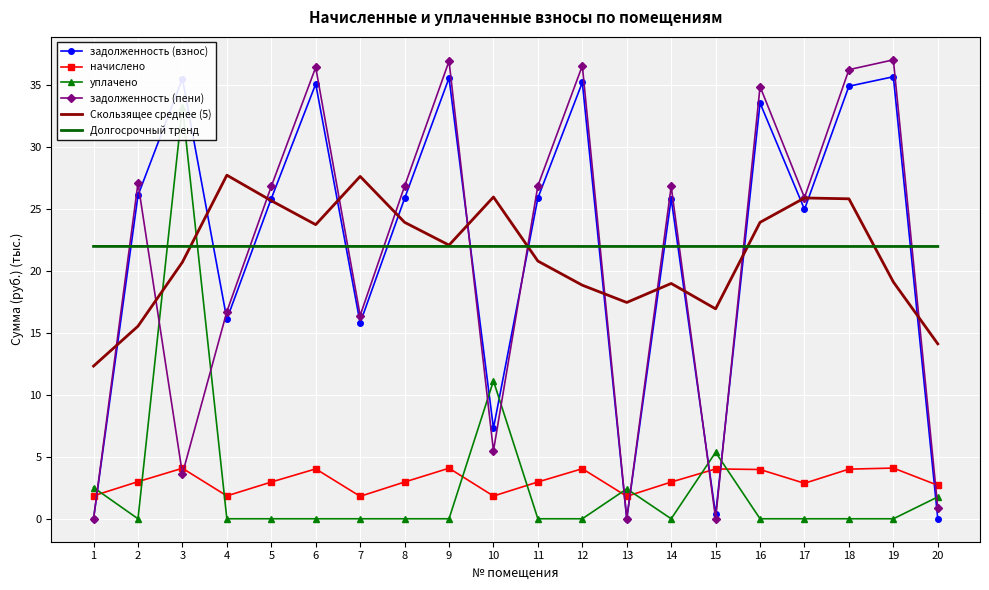

True or false: задолженность (пени) has a value of 17.3 at 12.

False